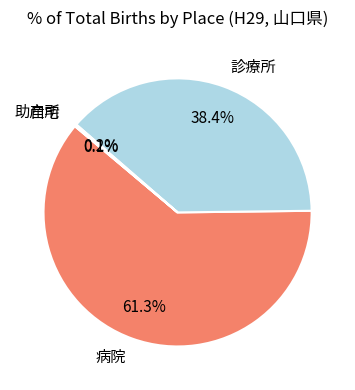

To the nearest percent, what is the difference between the 病院 and 診療所 slice percentages?

23%